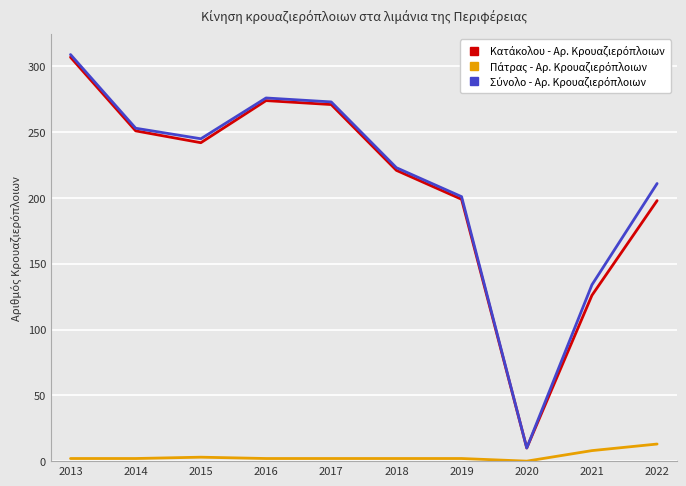

What is the total value across all series at 2020?

20